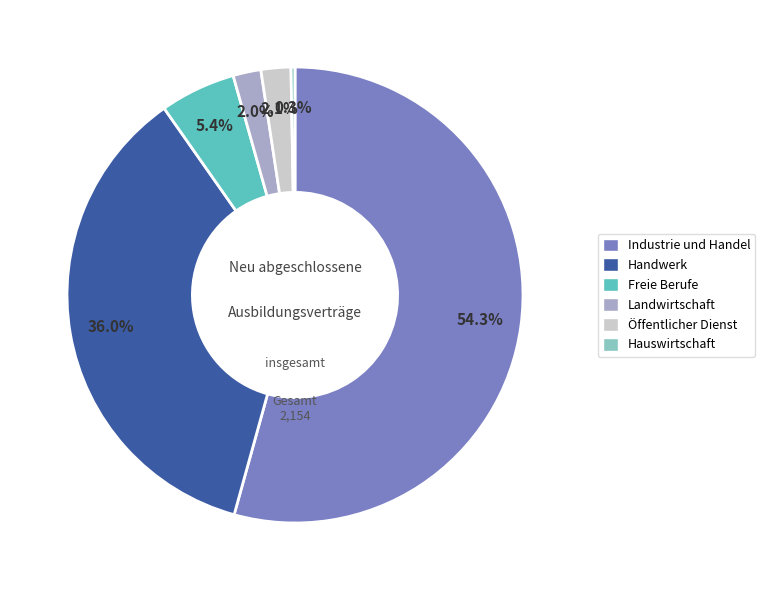

Is there any slice that represents more than half of the pie?

Yes